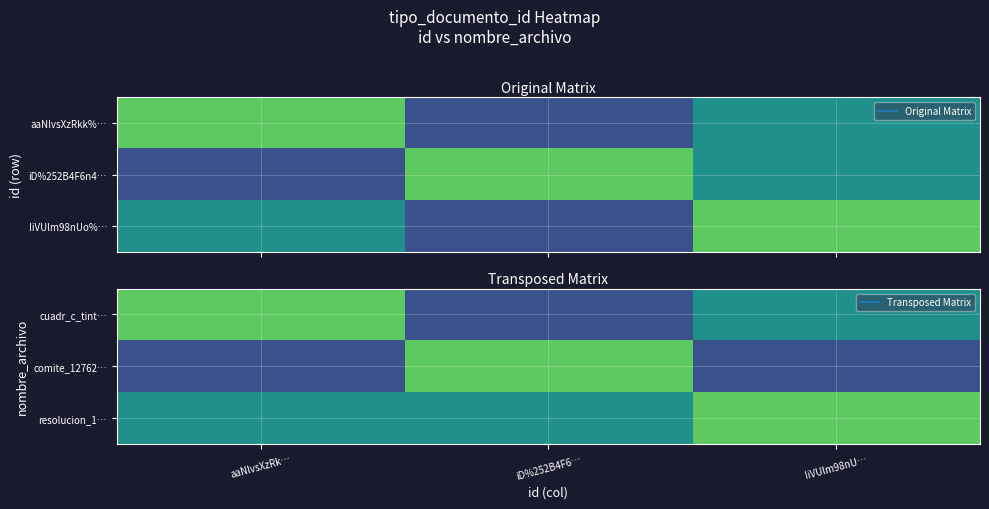

Rank the series by their average value, from lowest to highest.

comite_12762…, cuadr_c_tint…, resolucion_1…